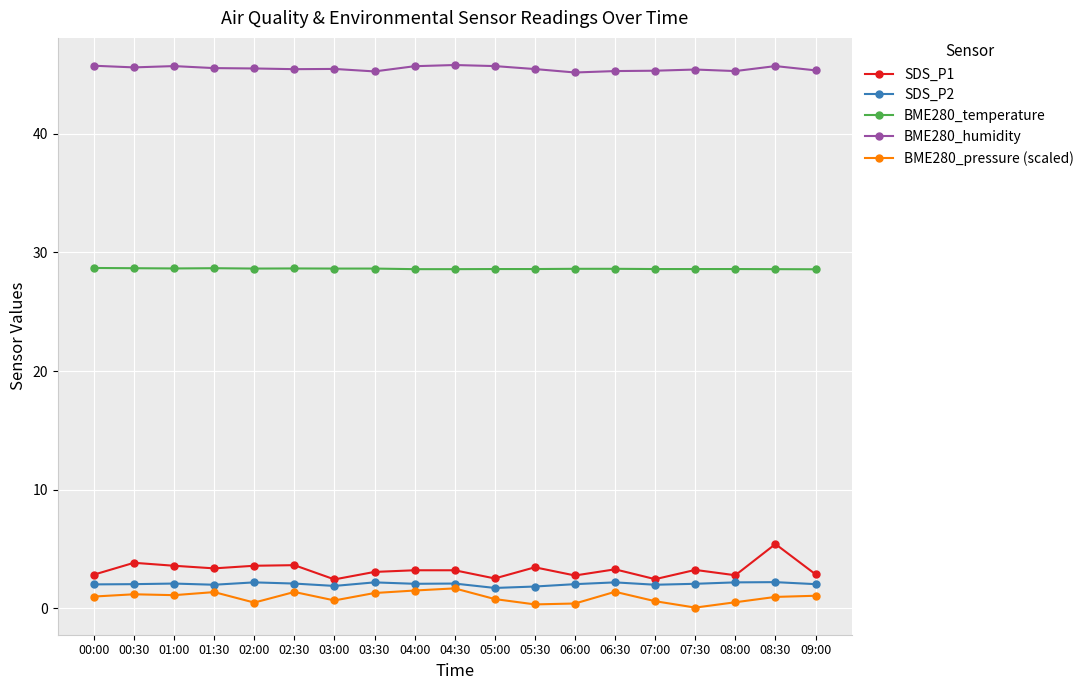

Which series has the widest spread of values?

SDS_P1